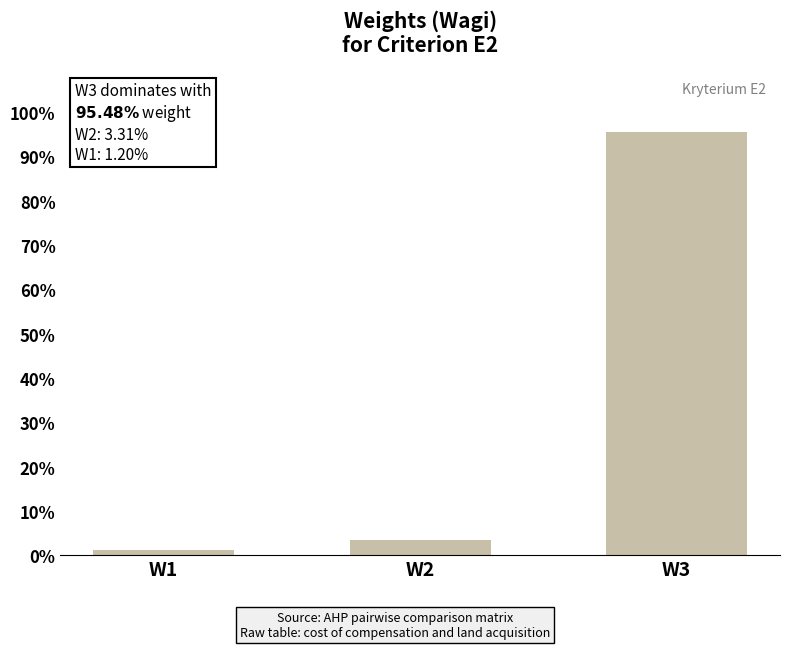

Is it true that the value at W2 is 0.0?

True